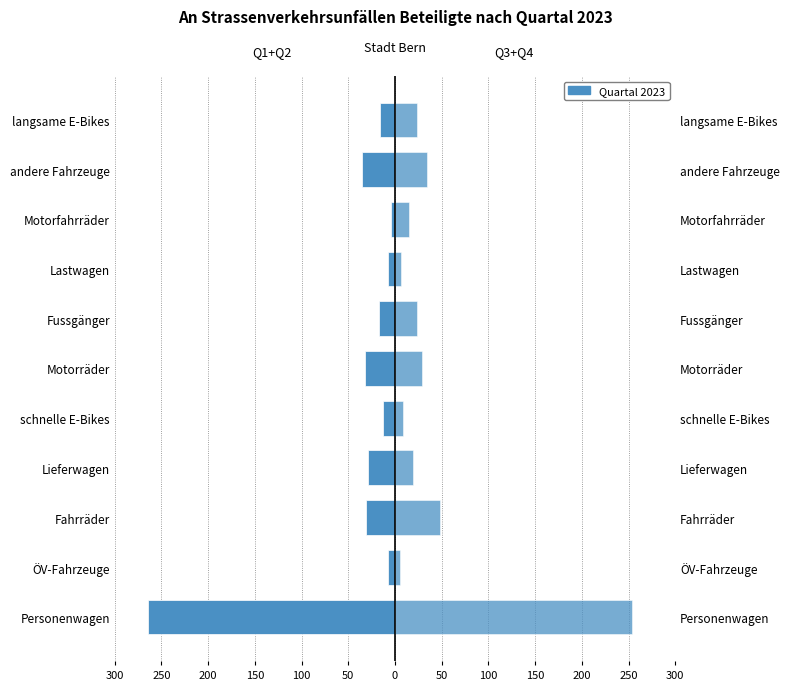

Reading left to right, extract all data points from this chart.

Q1+Q2 2023: -264	-7	-31	-29	-13	-32	-17	-7	-4	-35	-16
Q3+Q4 2023: 254	5	48	19	9	29	24	6	15	34	24